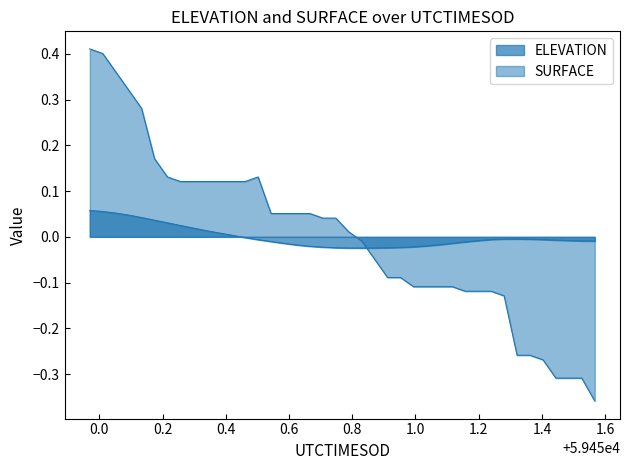

How many positive values does the SURFACE series have?

21